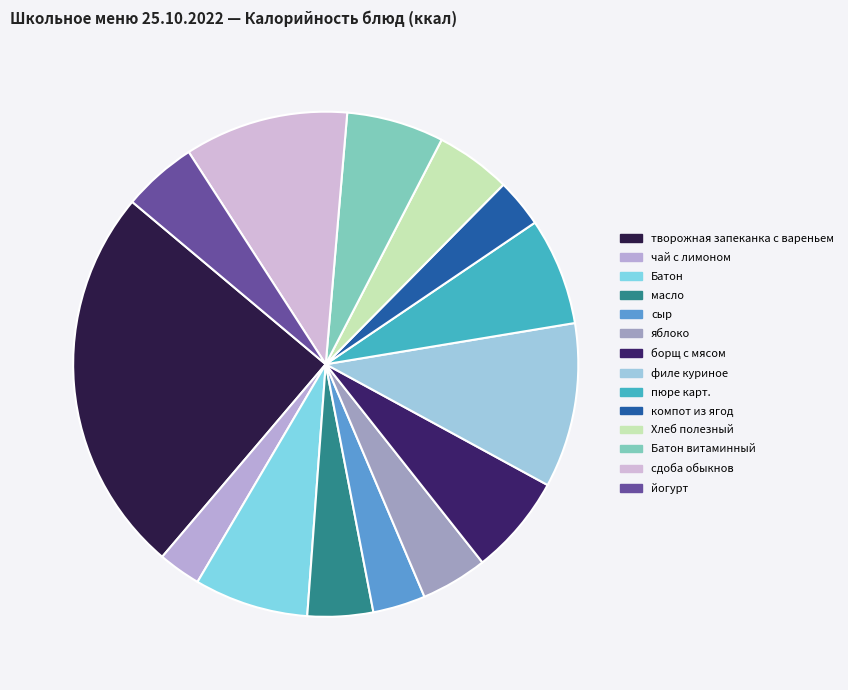

What is the smallest slice in the pie chart?

чай с лимоном